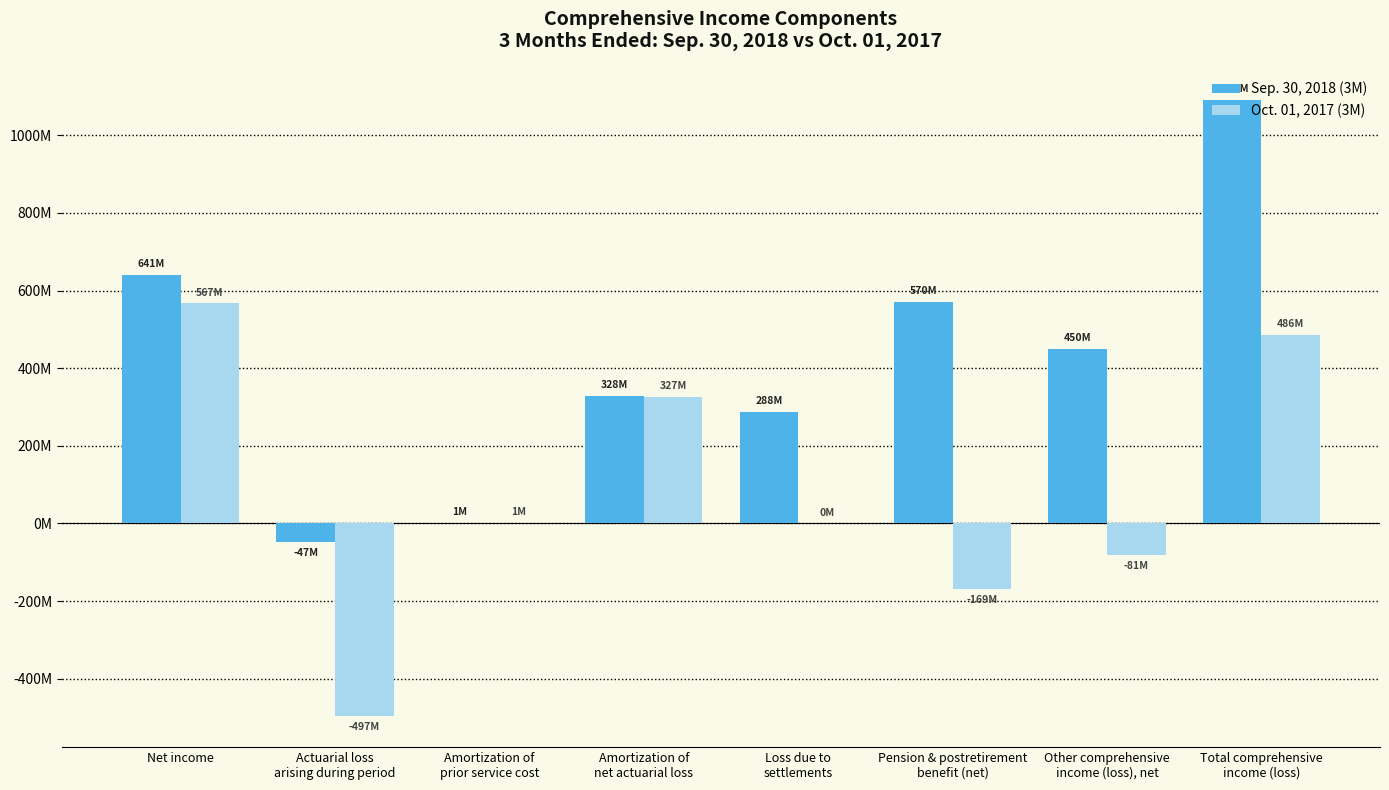

Reading left to right, extract all data points from this chart.

Sep. 30, 2018 (3M): Net income=641000000	Actuarial loss
arising during period=-47000000	Amortization of
prior service cost=1000000	Amortization of
net actuarial loss=328000000	Loss due to
settlements=288000000	Pension & postretirement
benefit (net)=570000000	Other comprehensive
income (loss), net=450000000	Total comprehensive
income (loss)=1091000000
Oct. 01, 2017 (3M): Net income=567000000	Actuarial loss
arising during period=-497000000	Amortization of
prior service cost=1000000	Amortization of
net actuarial loss=327000000	Loss due to
settlements=0	Pension & postretirement
benefit (net)=-169000000	Other comprehensive
income (loss), net=-81000000	Total comprehensive
income (loss)=486000000